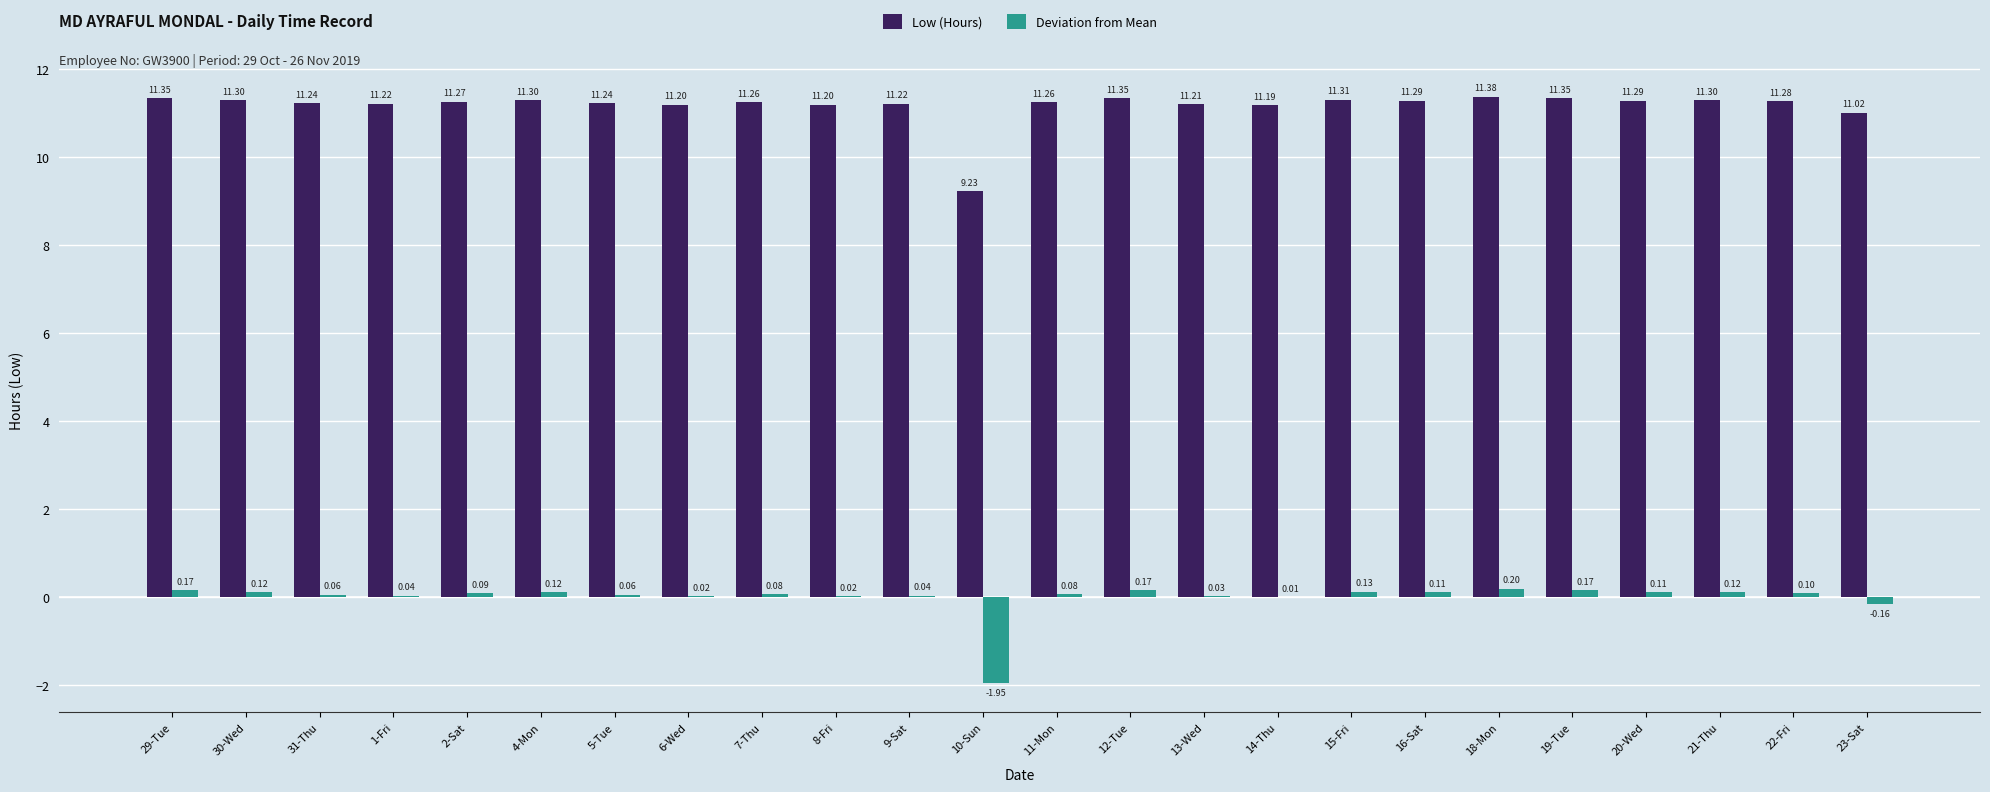

Where does the Low (Hours) series first go above 11?

29-Tue